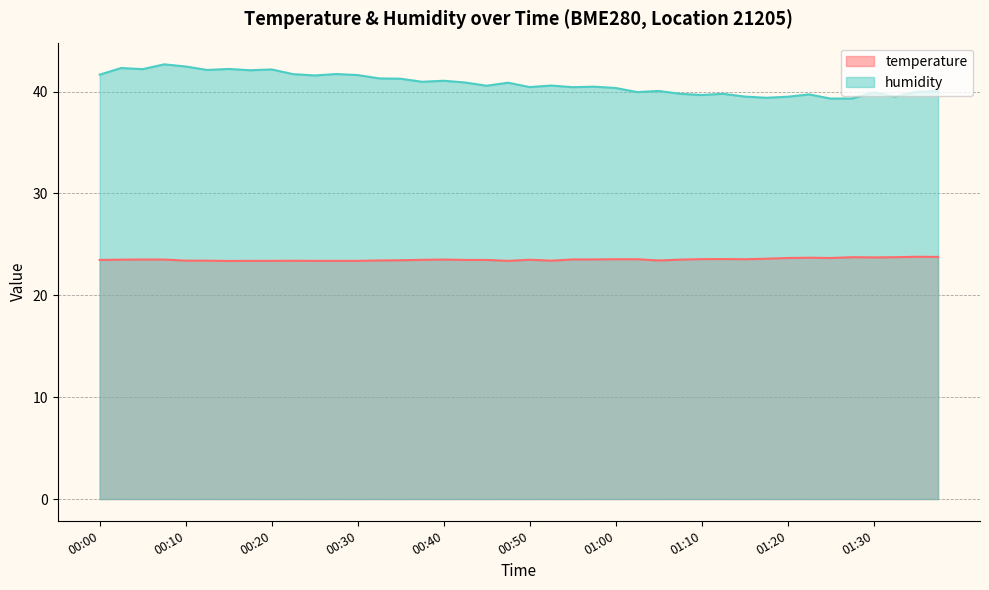

What is the maximum value shown in the chart?

42.7